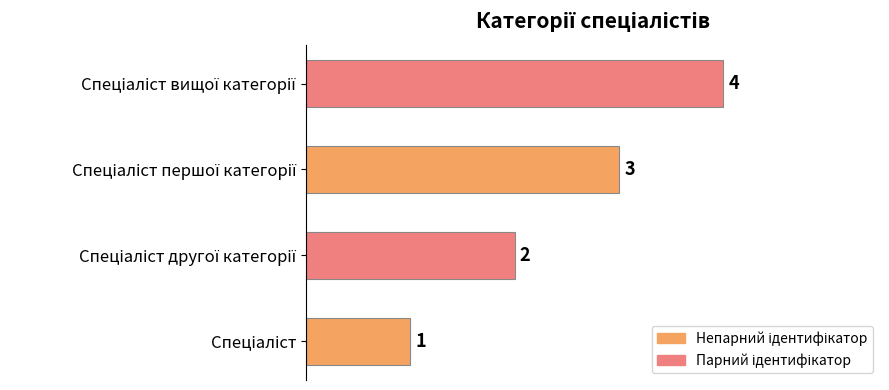

How many values are between 2 and 4?

3